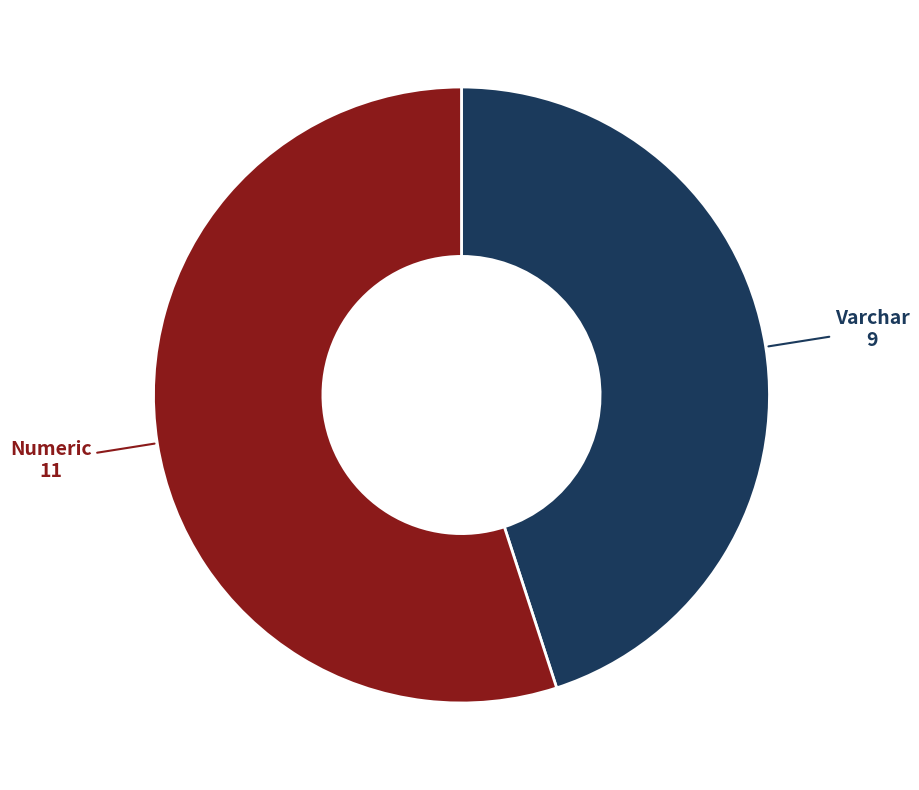

Count the number of slices in the pie.

2